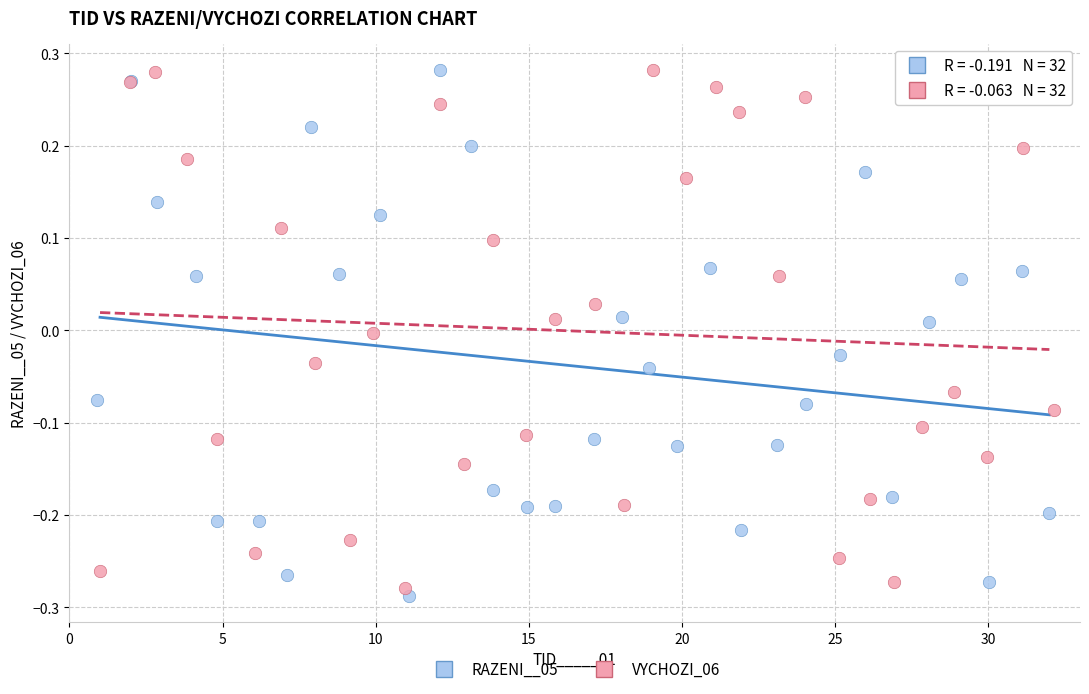

What are all the series names shown in the legend?

RAZENI__05, VYCHOZI_06